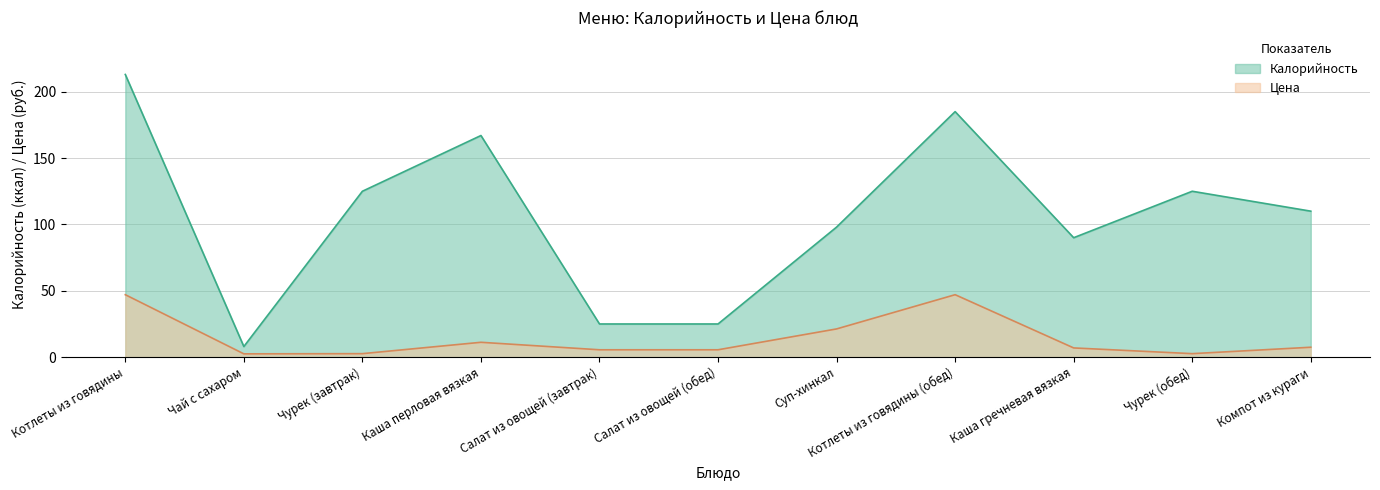

List the labels in order of Цена value, smallest first.

Чай с сахаром, Чурек (завтрак), Чурек (обед), Салат из овощей (завтрак), Салат из овощей (обед), Каша гречневая вязкая, Компот из кураги, Каша перловая вязкая, Суп-хинкал, Котлеты из говядины, Котлеты из говядины (обед)